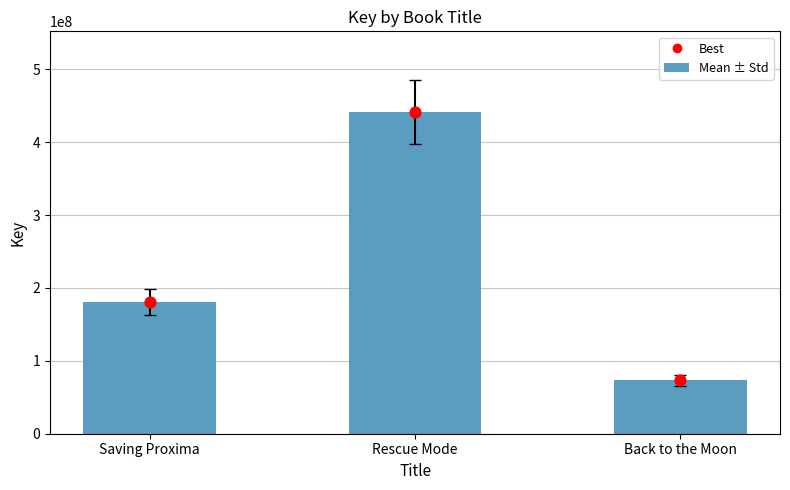

Which series reaches the maximum Y coordinate?

Key